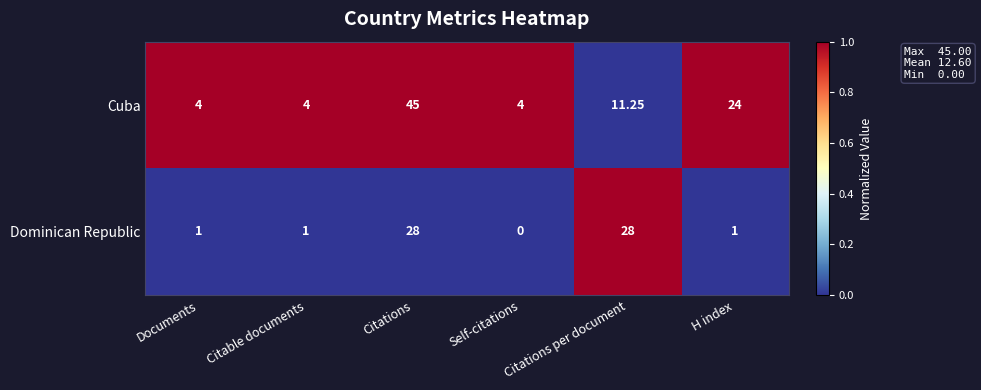

What is the spread (max minus min) of values at H index?

23.0